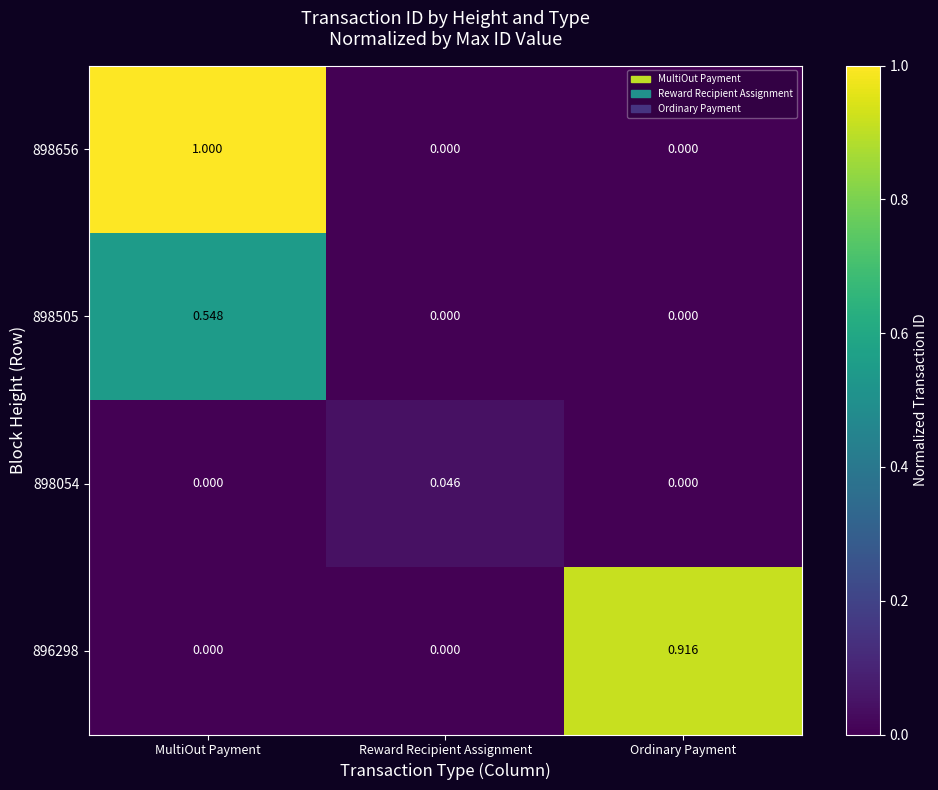

At which category is the sum across all series the highest?

MultiOut Payment